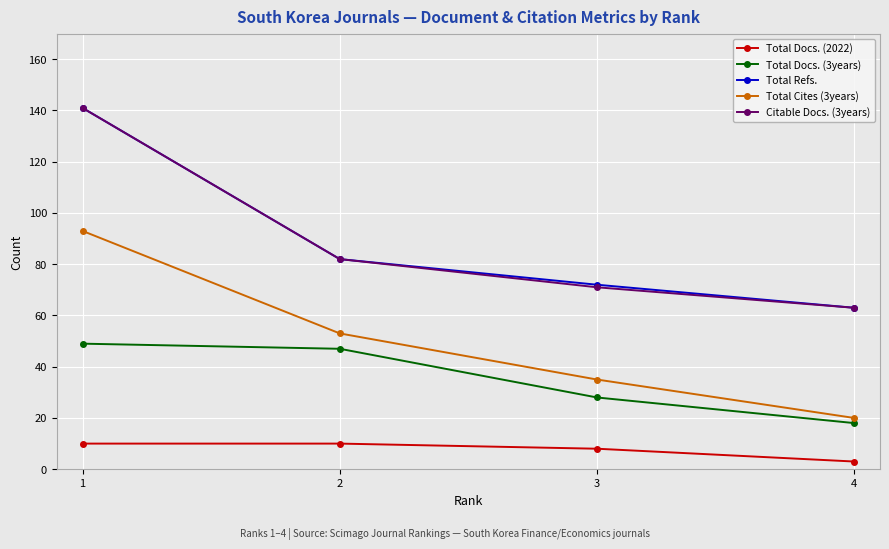

True or false: Citable Docs. (3years) and Total Docs. (2022) cross at least once.

False